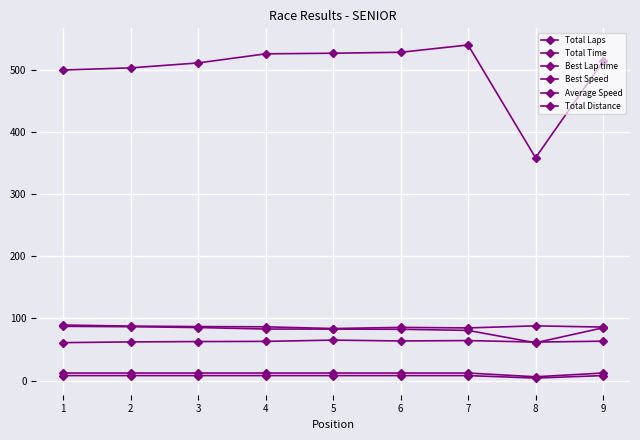

Between 2 and 4, which series saw the biggest shift?

Total Time